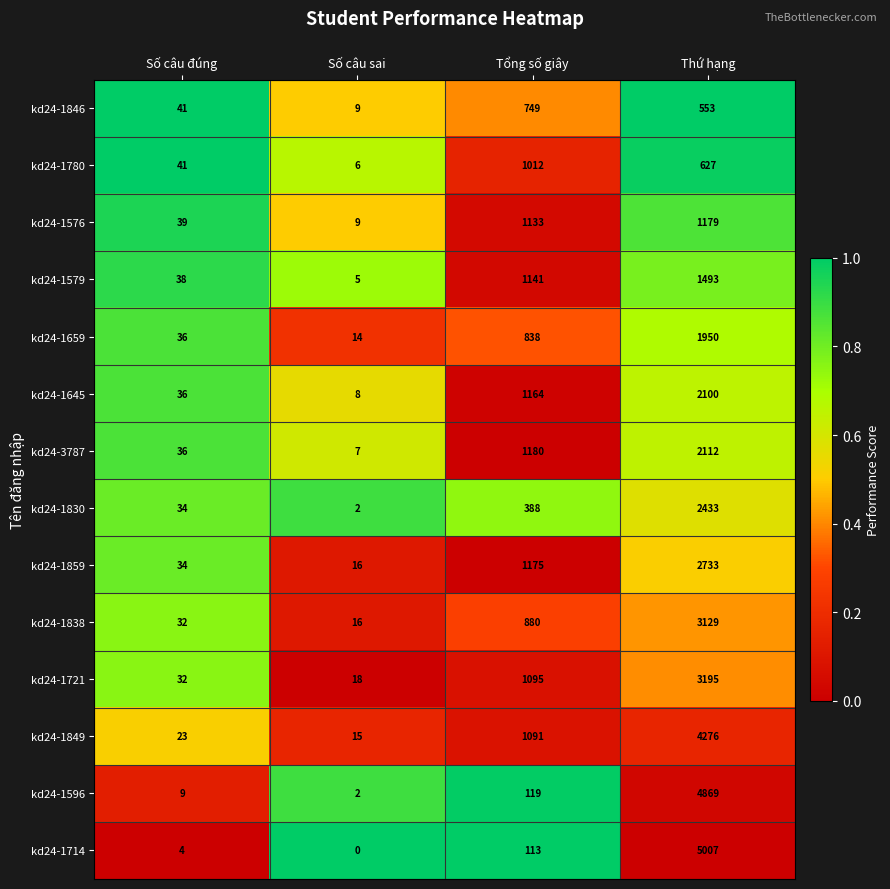

What is the spread (max minus min) of values at Tổng số giây?

1067